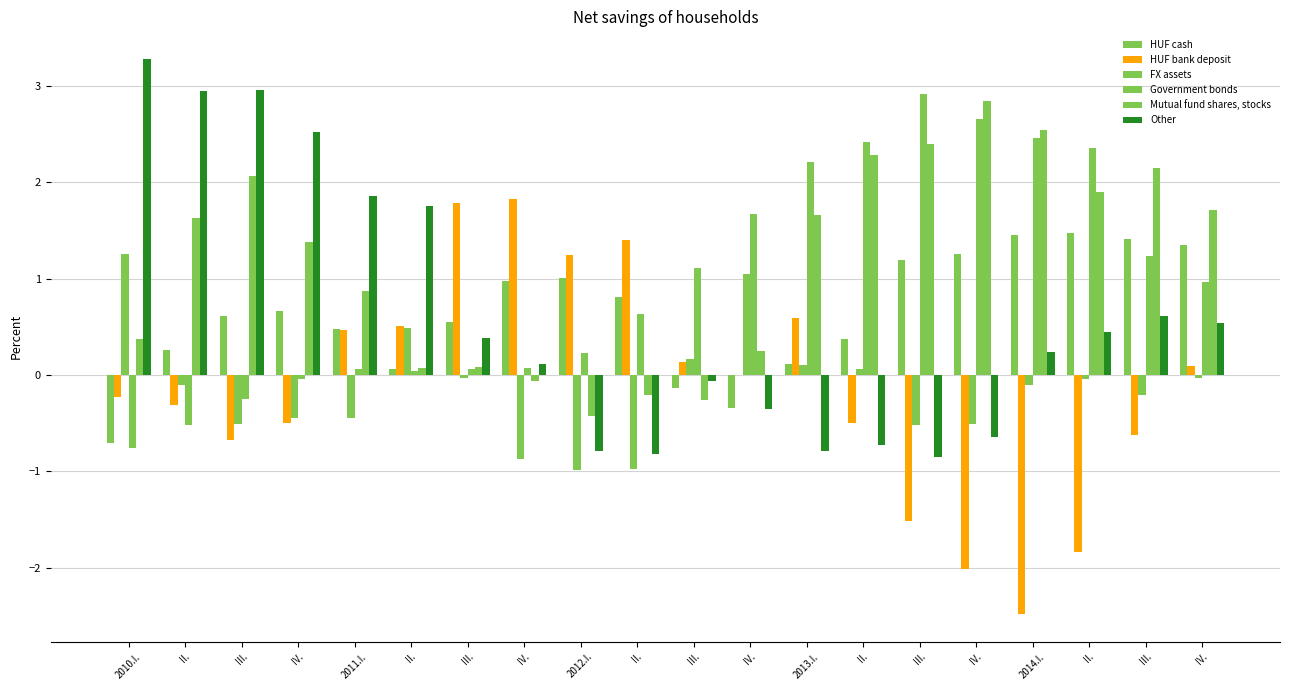

What is the total value across all series at II.?

3.9